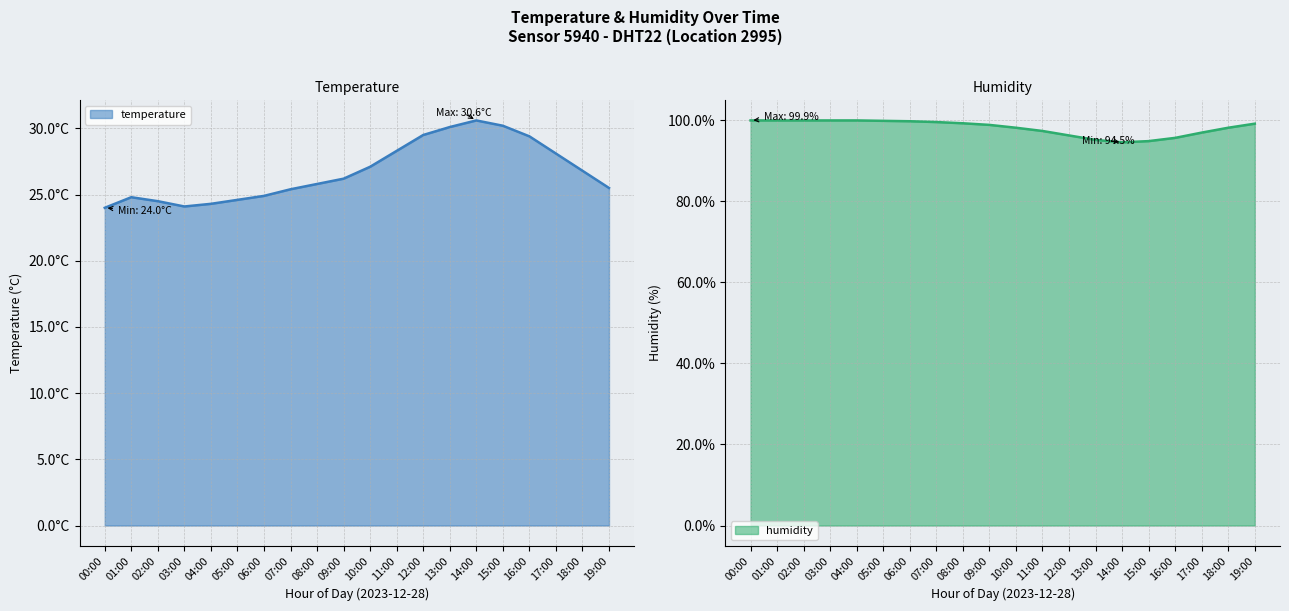

Reading left to right, extract all data points from this chart.

temperature: 24.0	24.8	24.5	24.1	24.3	24.6	24.9	25.4	25.8	26.2	27.1	28.3	29.5	30.1	30.6	30.2	29.4	28.1	26.8	25.5
humidity: 99.9	99.9	99.9	99.9	99.9	99.8	99.7	99.5	99.2	98.8	98.1	97.3	96.2	95.1	94.5	94.8	95.6	96.9	98.1	99.1